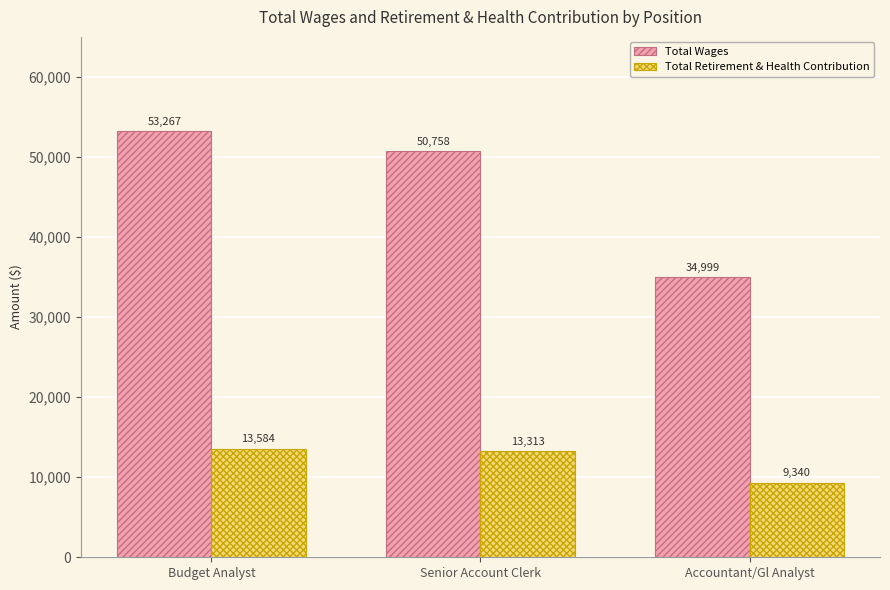

Reading left to right, list all the values displayed in this chart.

Total Wages: Budget Analyst=53267	Senior Account Clerk=50758	Accountant/Gl Analyst=34999
Total Retirement & Health Contribution: Budget Analyst=13584	Senior Account Clerk=13313	Accountant/Gl Analyst=9340